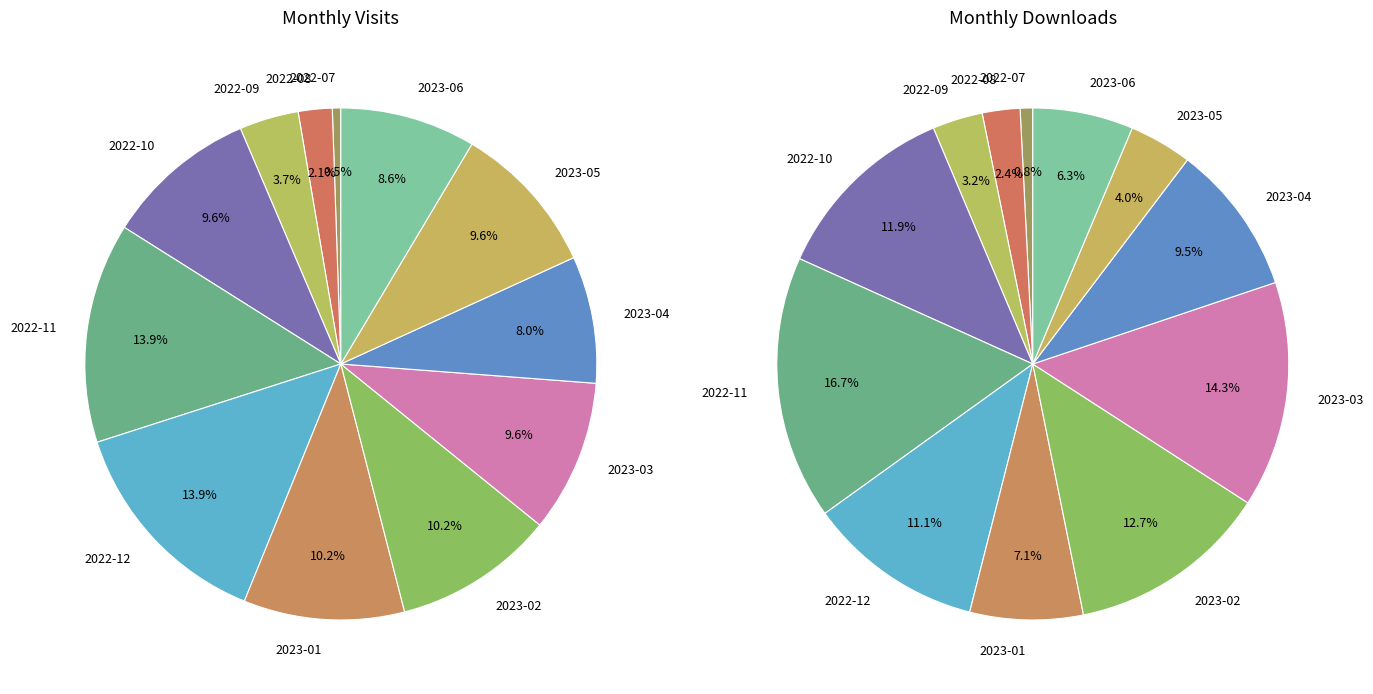

How many segments does this pie chart have?

12